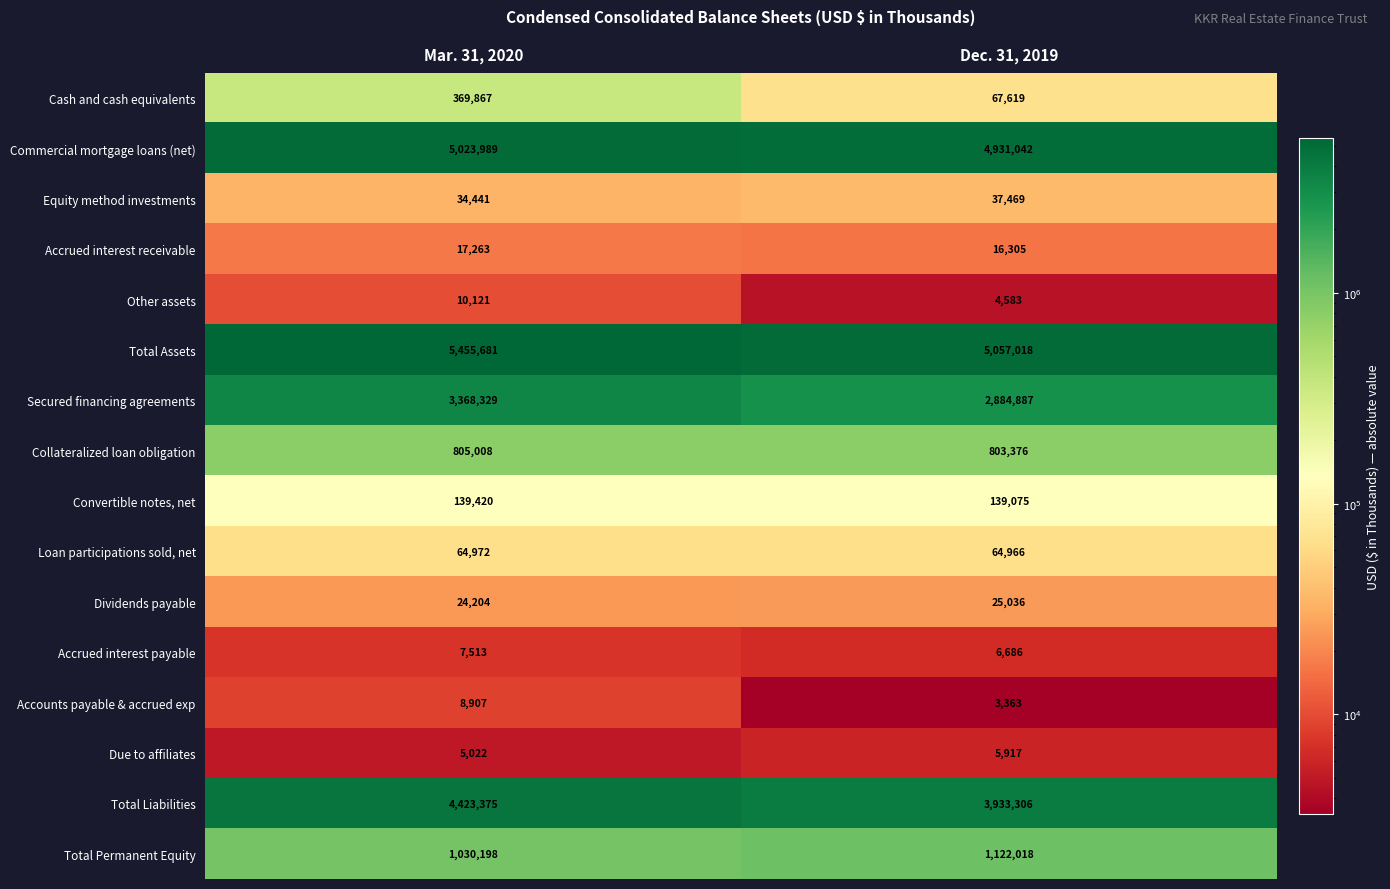

What is the minimum value shown in the chart?

3363